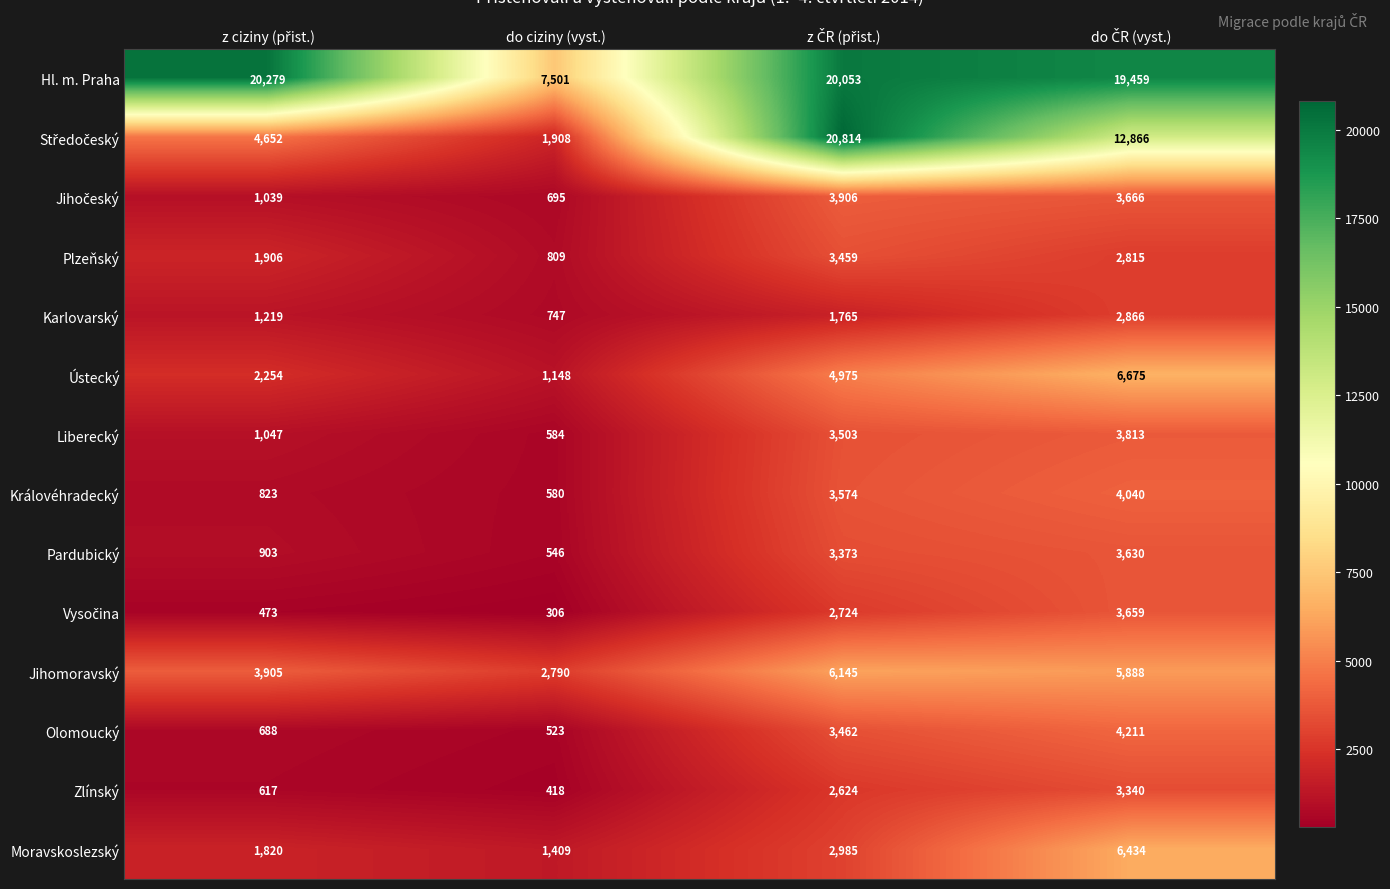

What is the spread (max minus min) of values at do ciziny (vyst.)?

7195